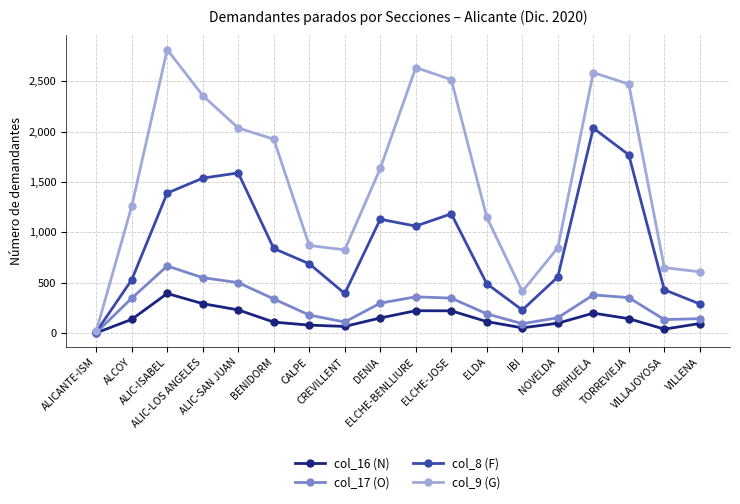

What position from the left is TORREVIEJA?

16